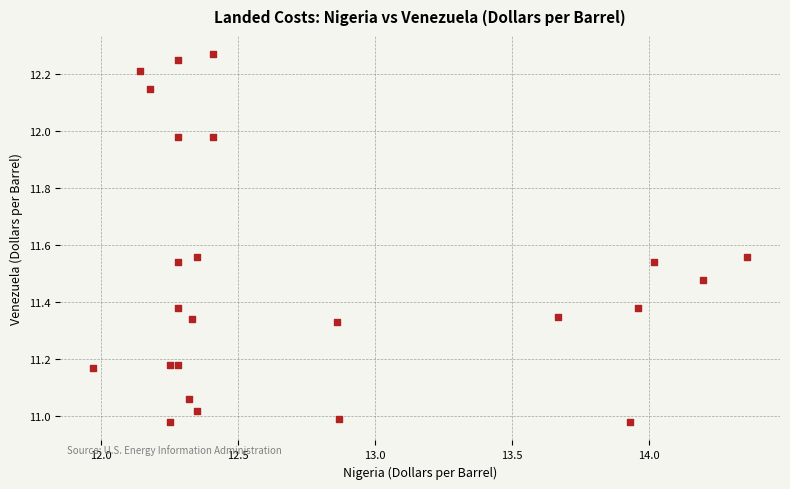

What is the range of X values (max minus min)?

2.4